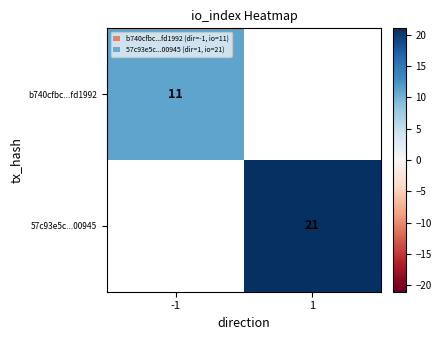

Is it true that b740cfbc...fd1992 equals 7 at -1?

False